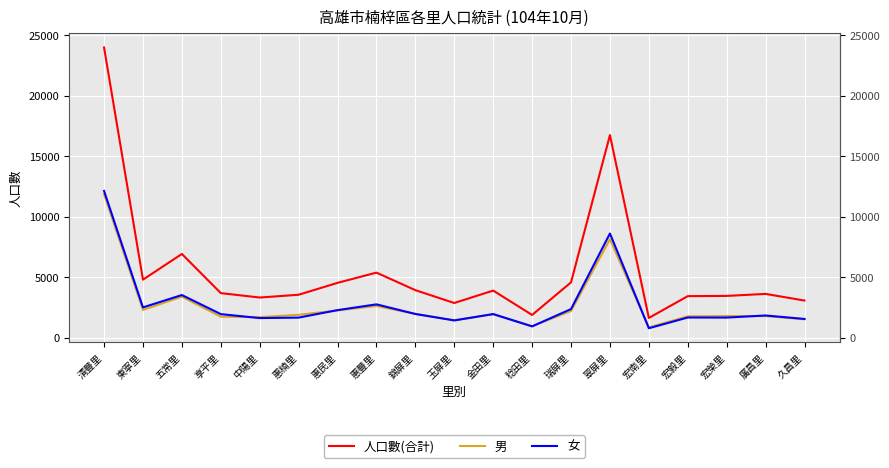

In 人口數(合計), how many points are higher than both neighbors (excluding endpoints)?

5